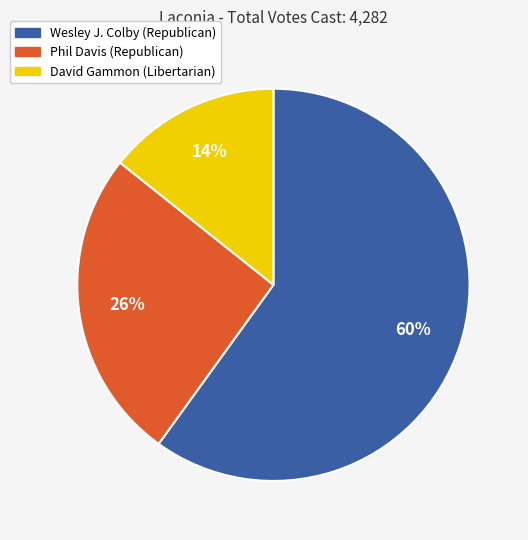

Is the sum of David Gammon (Libertarian) and Wesley J. Colby (Republican) greater than half?

Yes